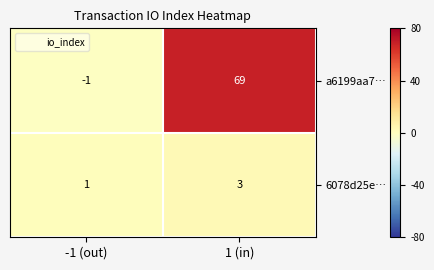

At which label does 6078d25e… reach its peak?

1 (in)